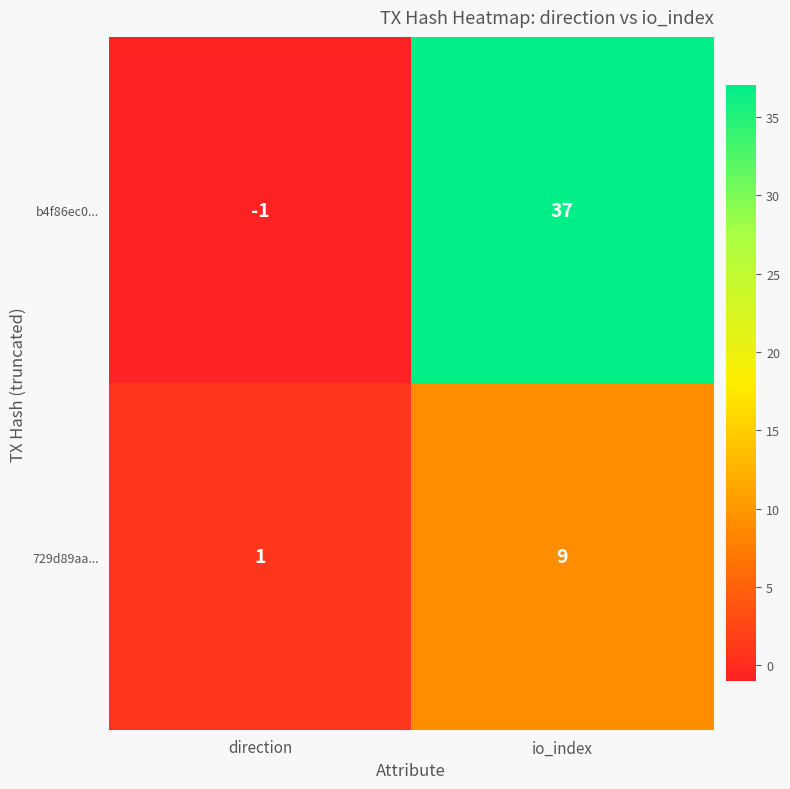

Reading right to left, transcribe all the data shown in this chart.

b4f86ec0...: 37	-1
729d89aa...: 9	1